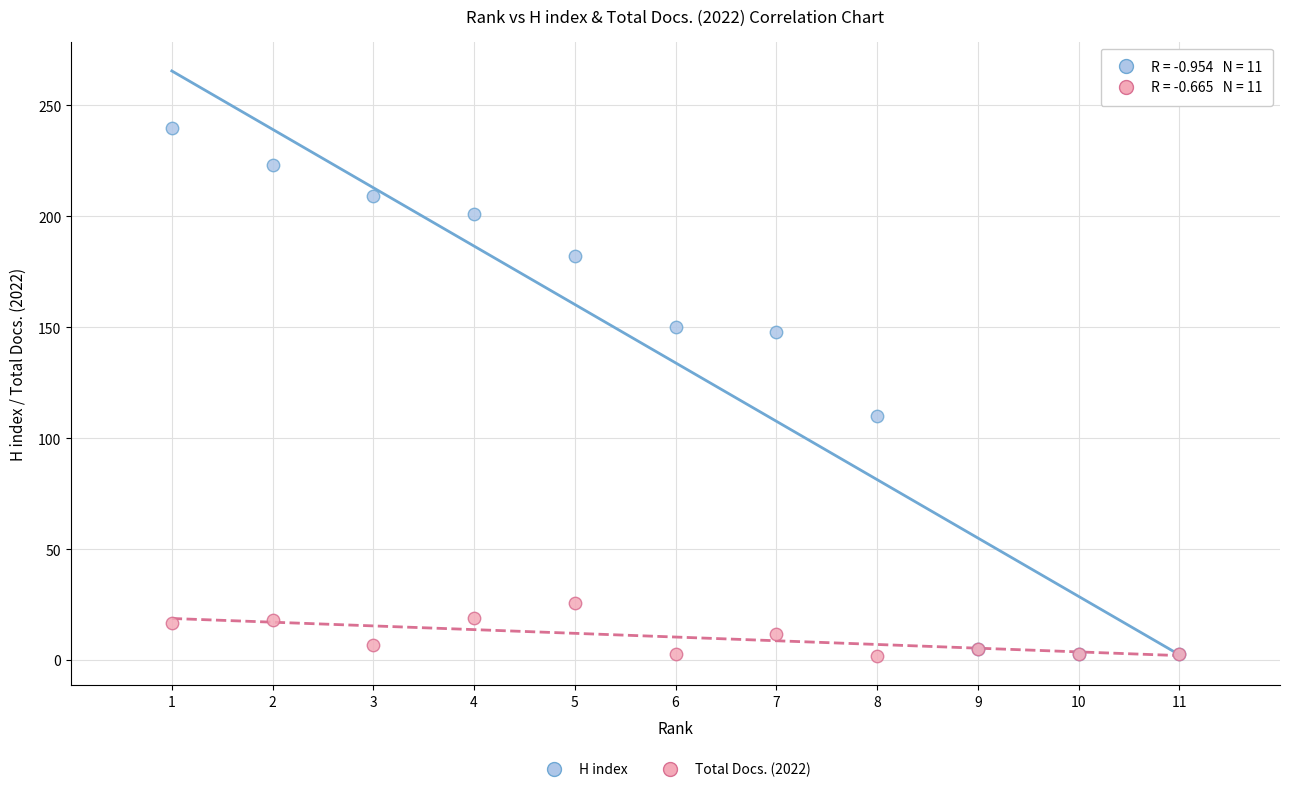

What are all the series names shown in the legend?

H index, Total Docs. (2022)